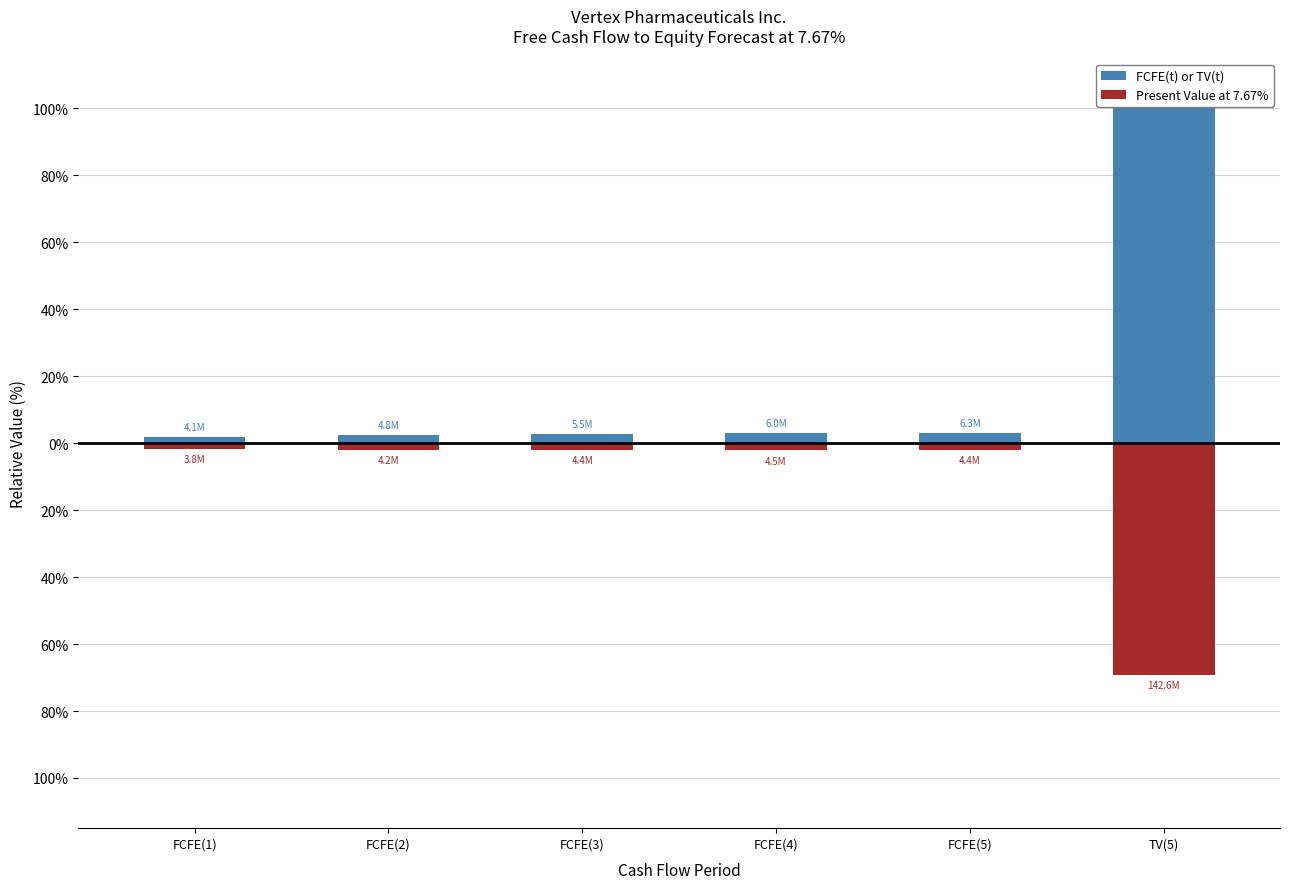

What is the difference between the highest and lowest values at TV(5)?

169.1